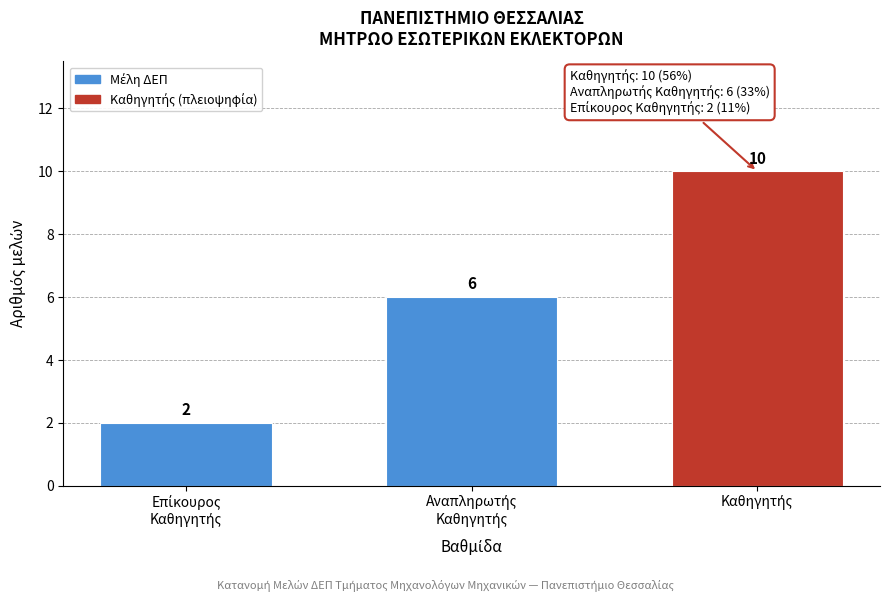

Reading right to left, list all the values displayed in this chart.

10	6	2